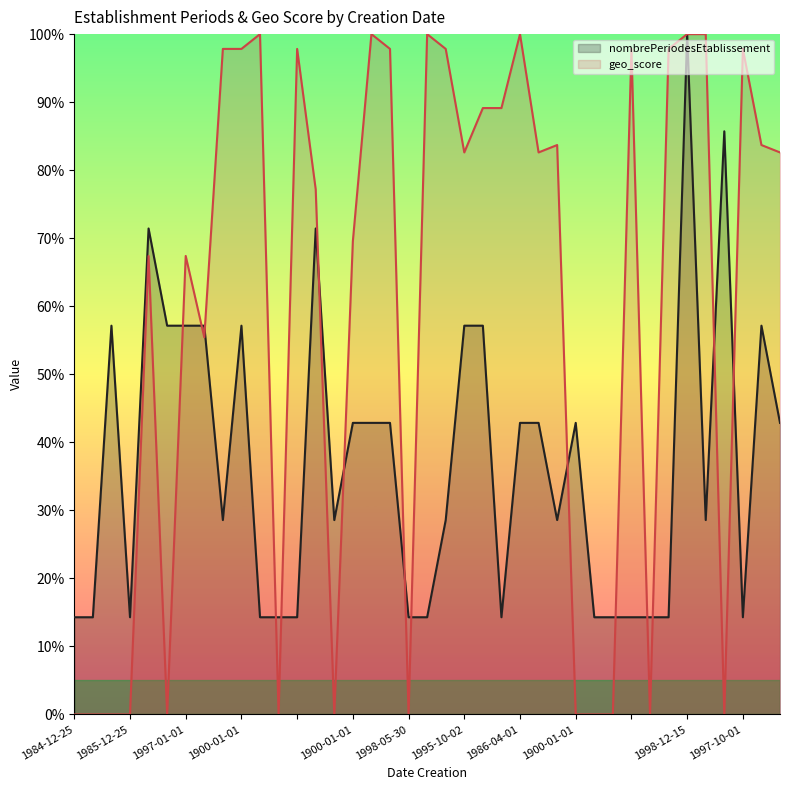

What are all the series names shown in the legend?

nombrePeriodesEtablissement, geo_score